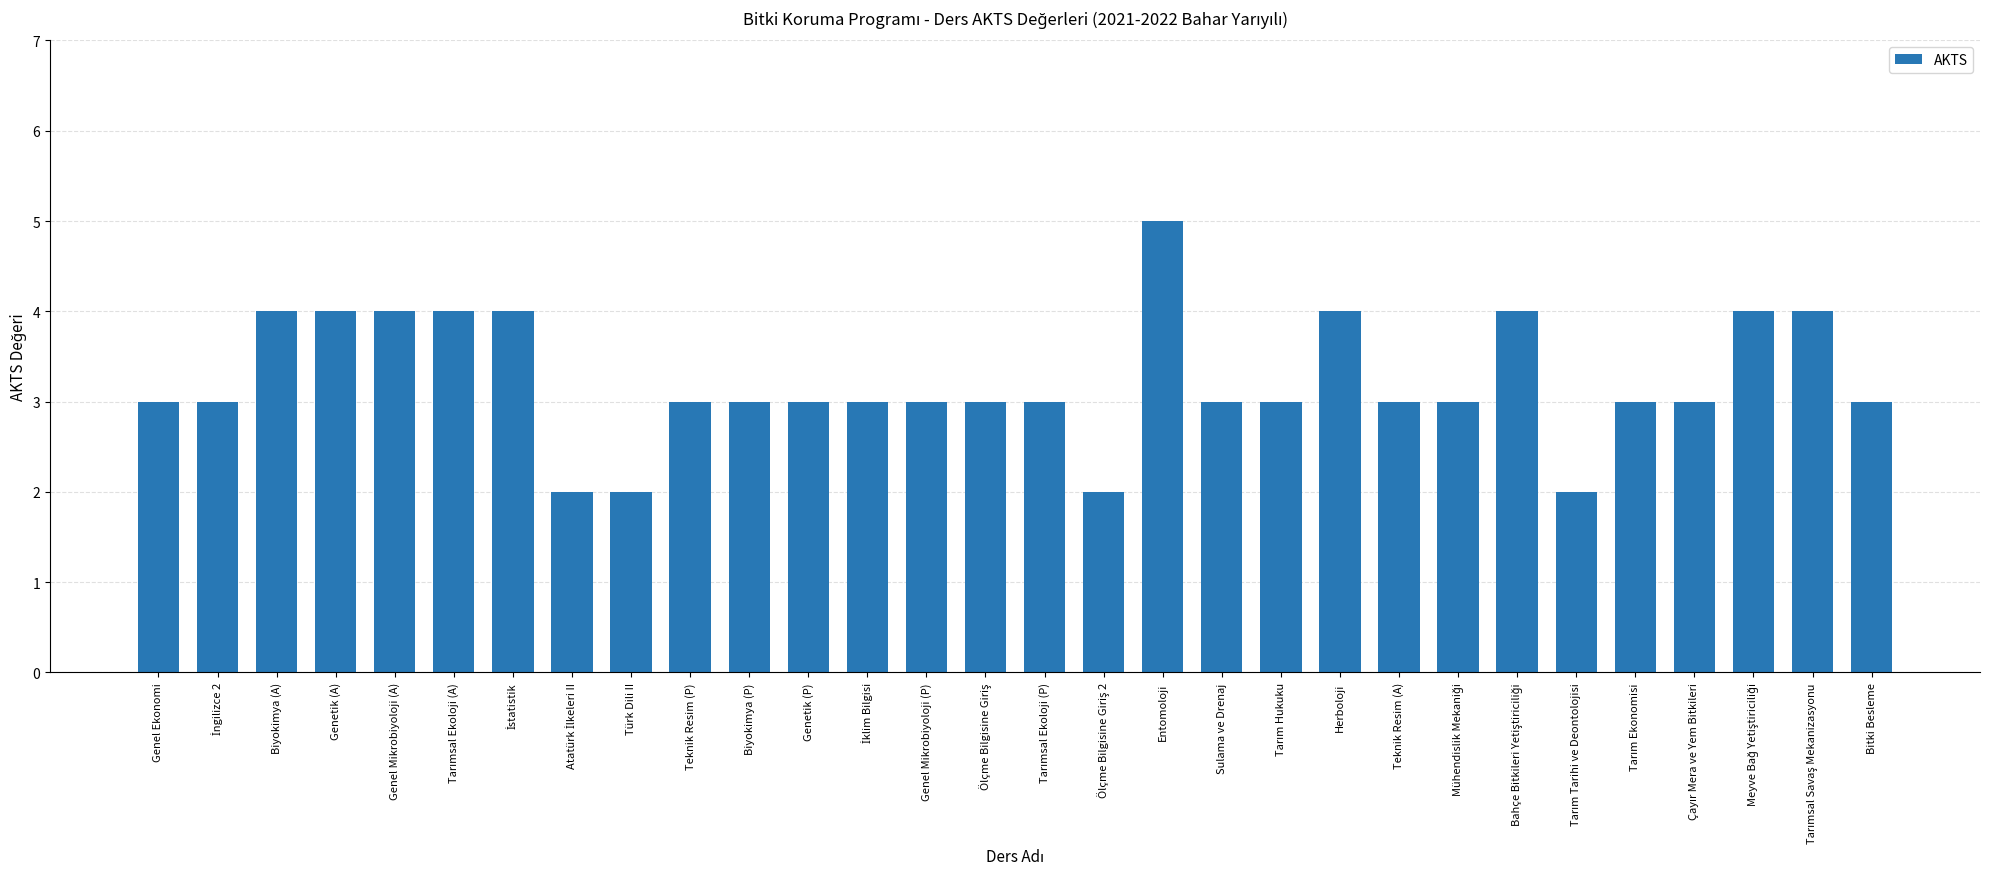

What is the greatest value displayed?

5